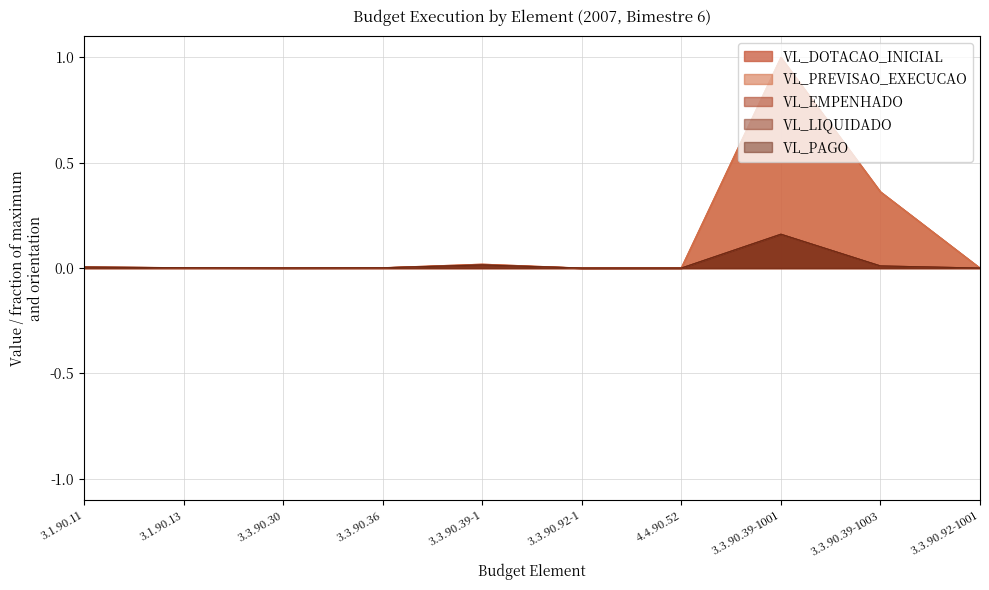

At which label is VL_PAGO closest to 0?

3.3.90.92-1